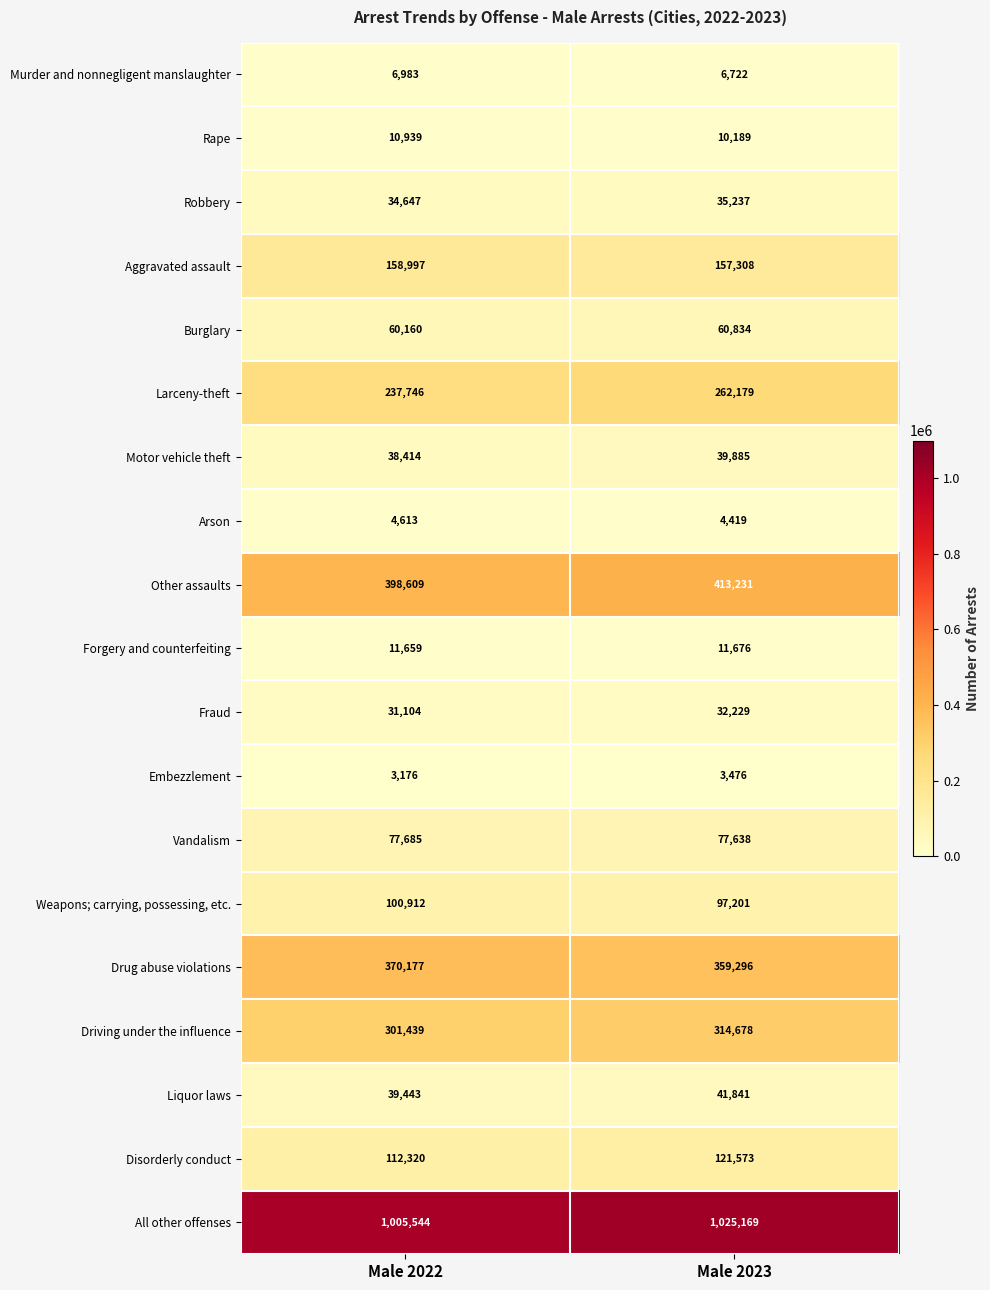

At Male 2023, list the series in order from largest to smallest.

All other offenses, Other assaults, Drug abuse violations, Driving under the influence, Larceny-theft, Aggravated assault, Disorderly conduct, Weapons; carrying, possessing, etc., Vandalism, Burglary, Liquor laws, Motor vehicle theft, Robbery, Fraud, Forgery and counterfeiting, Rape, Murder and nonnegligent manslaughter, Arson, Embezzlement